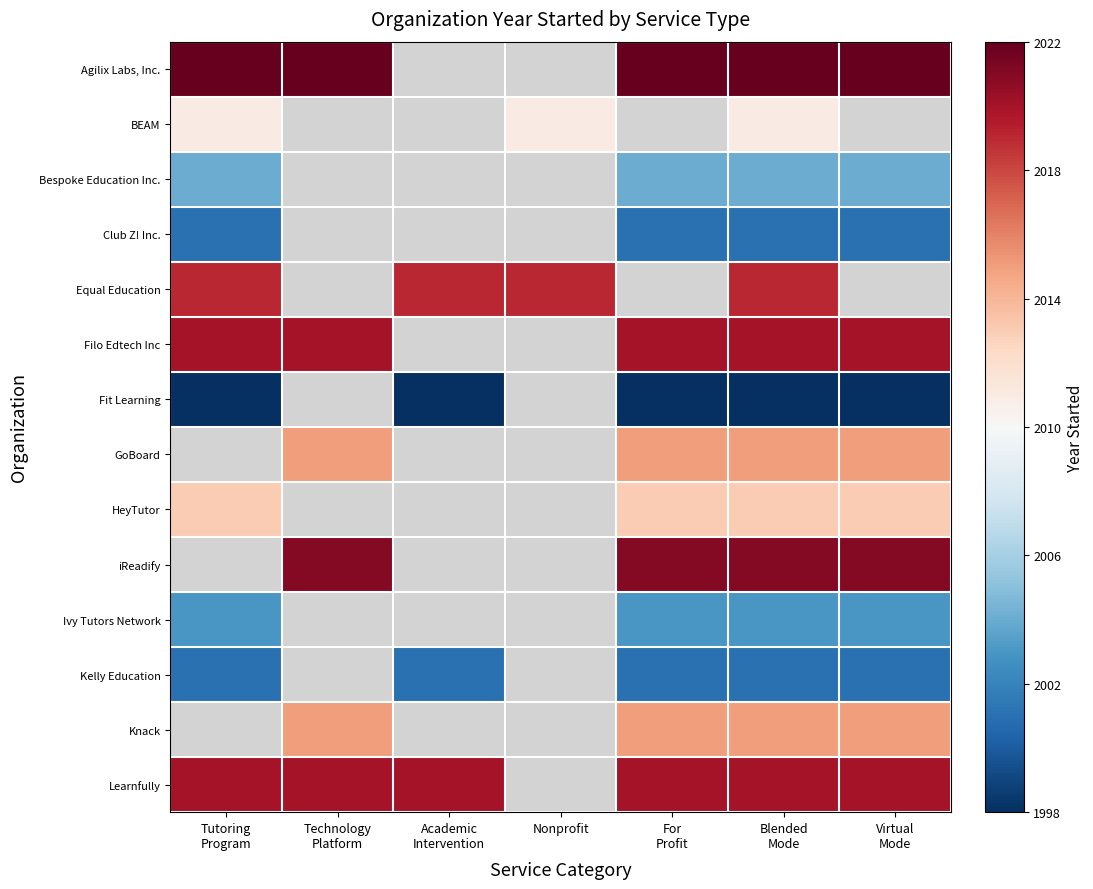

Between Academic Intervention and Nonprofit, which series saw the biggest shift?

Equal Education